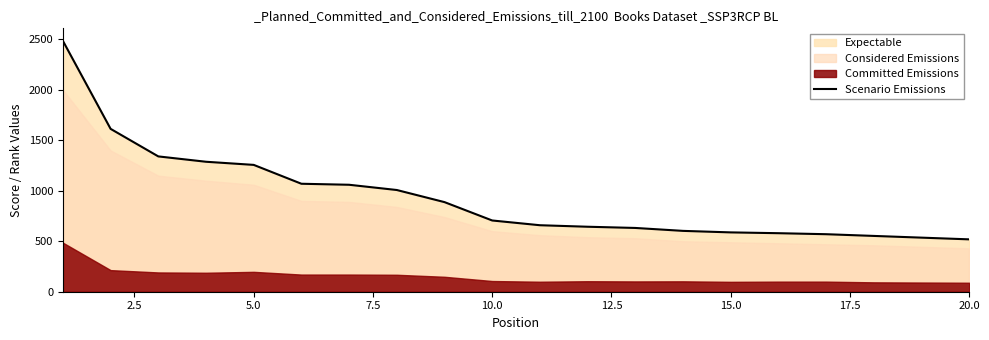

The value at 12.5 is 1831. True or false?

False